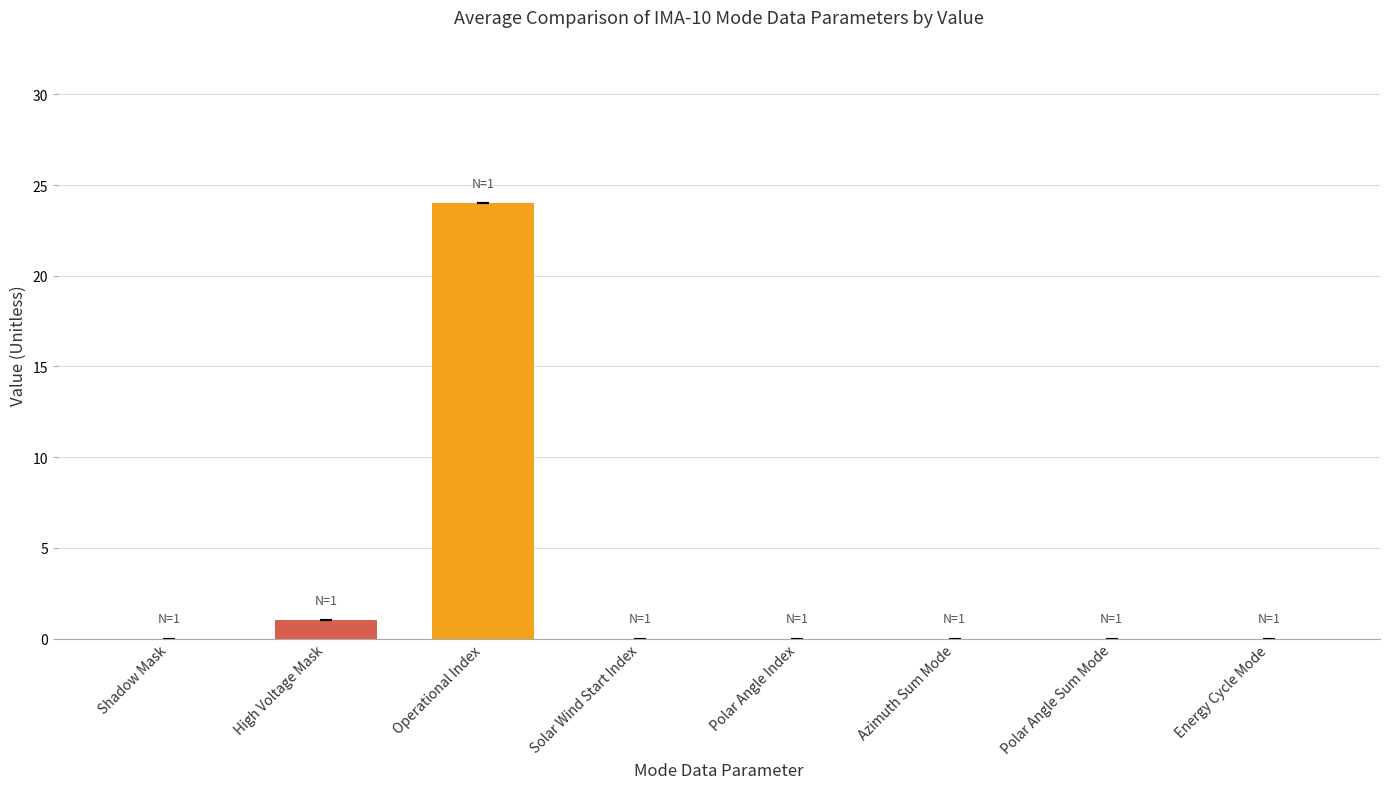

What is the greatest value displayed?

24